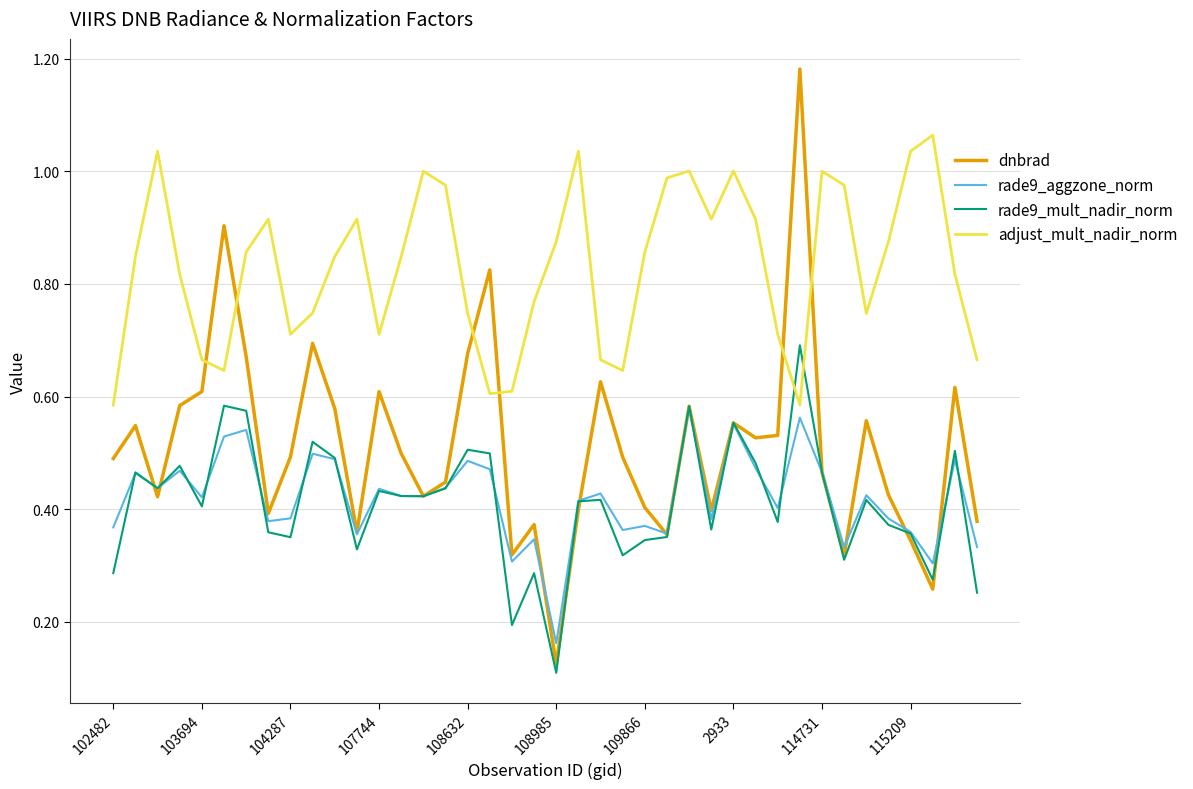

At how many categories does at least one series exceed 0?

40